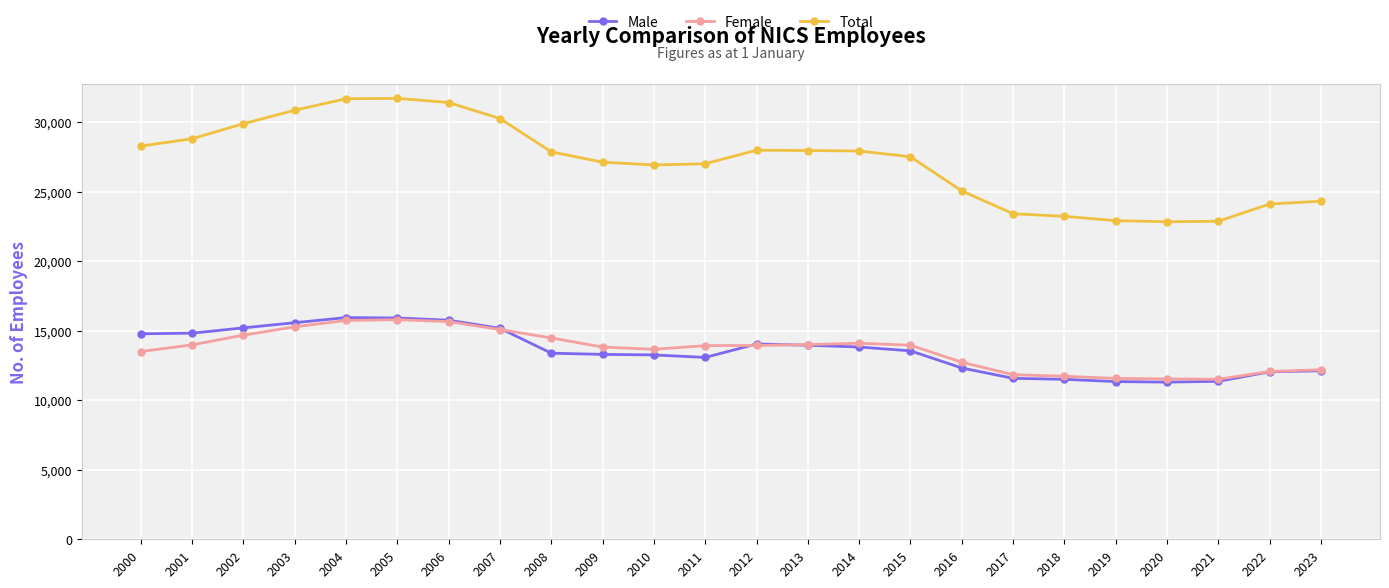

What is the value of the Total point at the 5th from the left?

31696